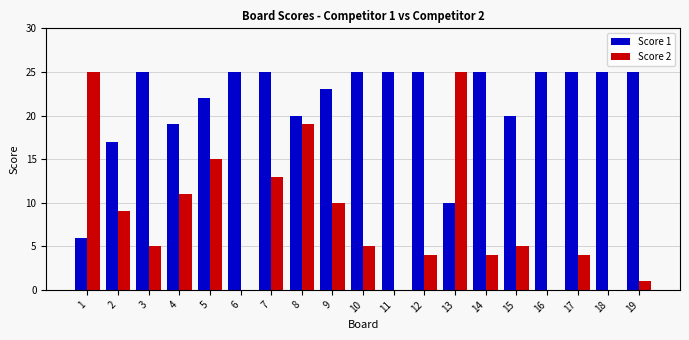

Is the value of Score 1 at 2 greater than the value of Score 2 at 4?

Yes